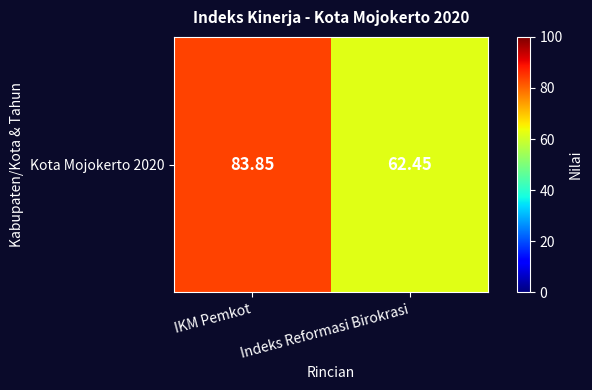

What is the sum of the values at IKM Pemkot and Indeks Reformasi Birokrasi?

146.3